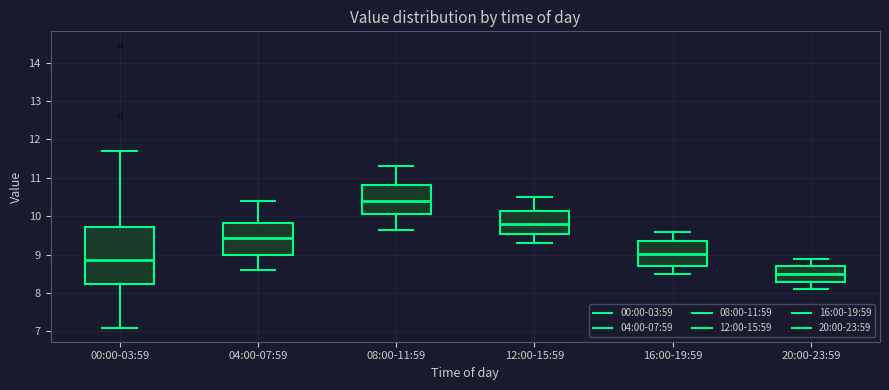

Reading left to right, read every box against the y-axis: the position of its median line, the range the box covers, and the ends of its whiskers. The values are not printed on the chart, so give them approximately, as read against the axis.

00:00-03:59: median 8.9, box 8.2 to 9.7, whiskers 7.1 to 11.7
04:00-07:59: median 9.4, box 9.0 to 9.8, whiskers 8.6 to 10.4
08:00-11:59: median 10.4, box 10.1 to 10.8, whiskers 9.7 to 11.3
12:00-15:59: median 9.8, box 9.6 to 10.2, whiskers 9.3 to 10.5
16:00-19:59: median 9.0, box 8.7 to 9.4, whiskers 8.5 to 9.6
20:00-23:59: median 8.5, box 8.3 to 8.7, whiskers 8.1 to 8.9